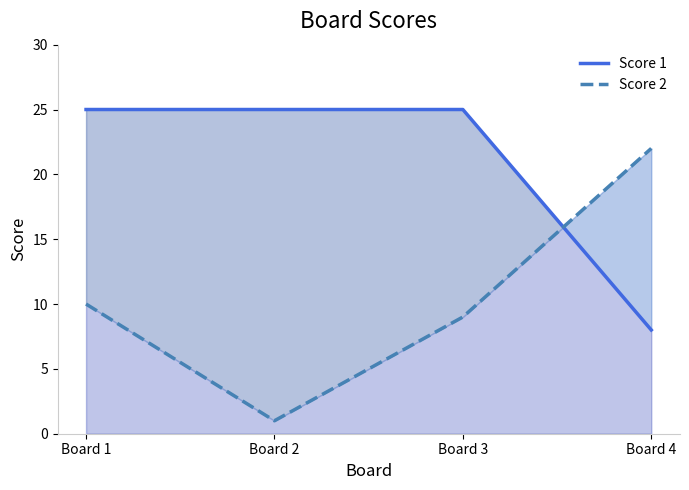

How many series are shown in this chart?

2